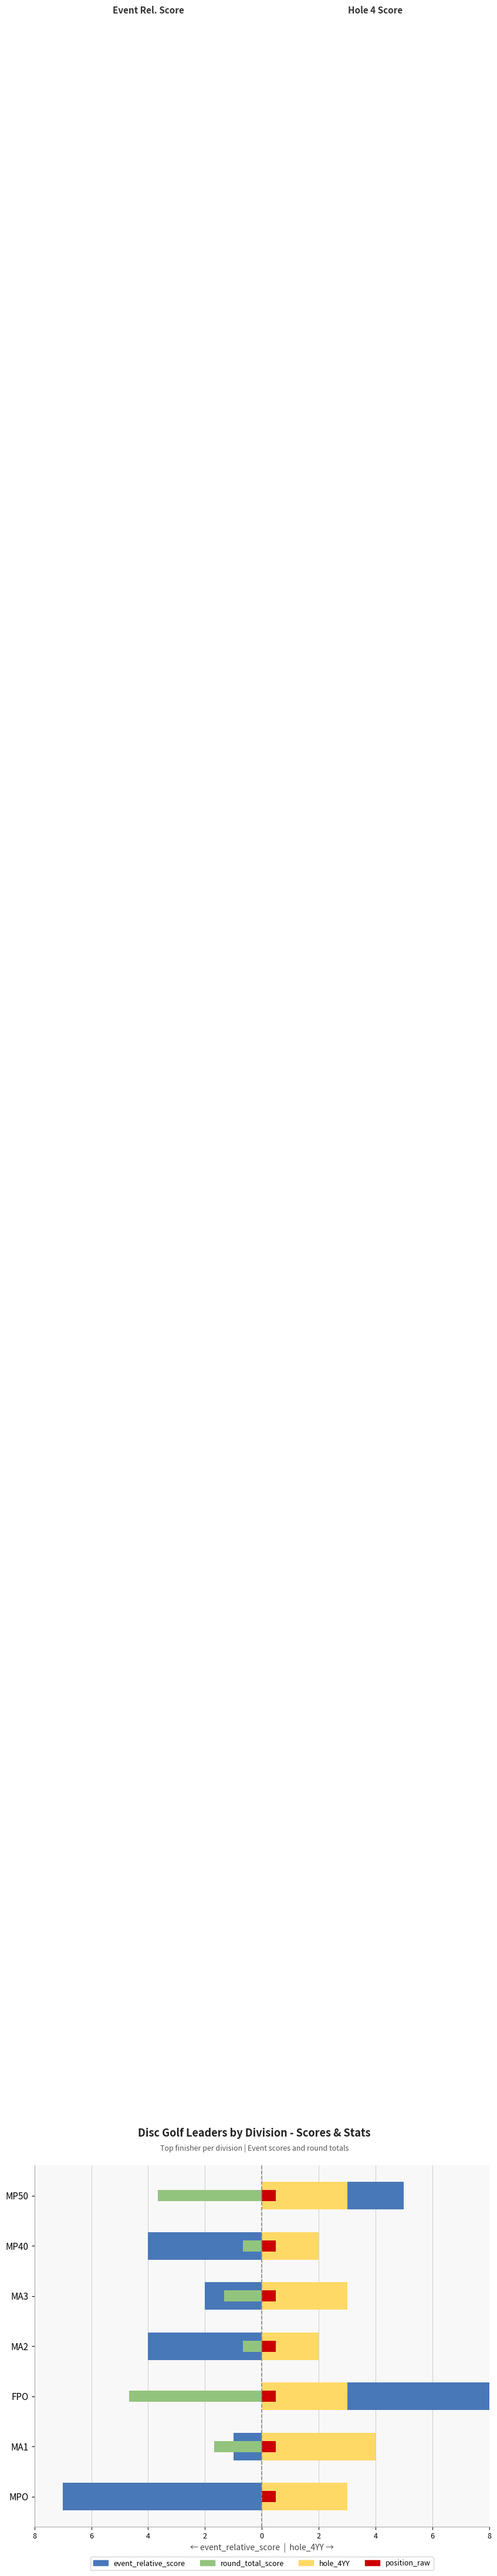

What is the total value across all series at 2?

-2.4